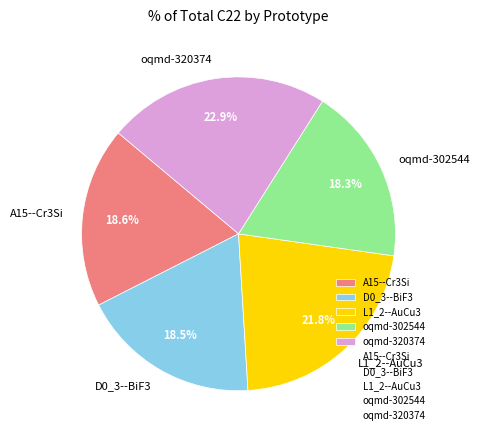

Which has a higher value, L1_2--AuCu3 or A15--Cr3Si?

L1_2--AuCu3